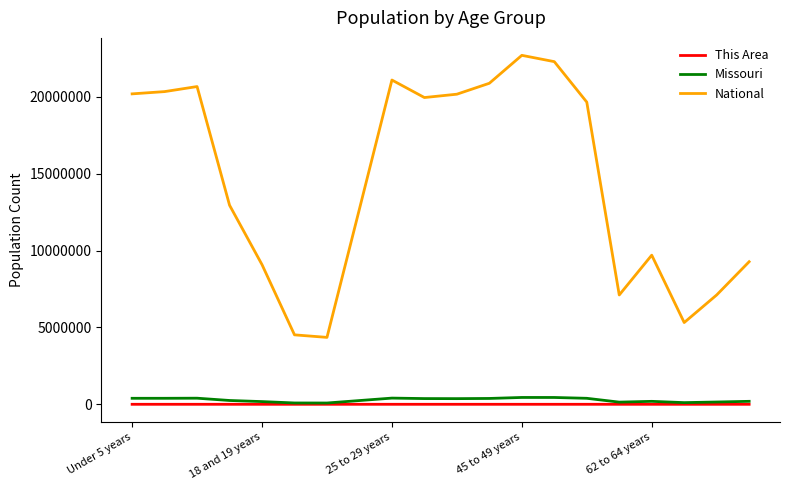

Which series has the widest spread of values?

National